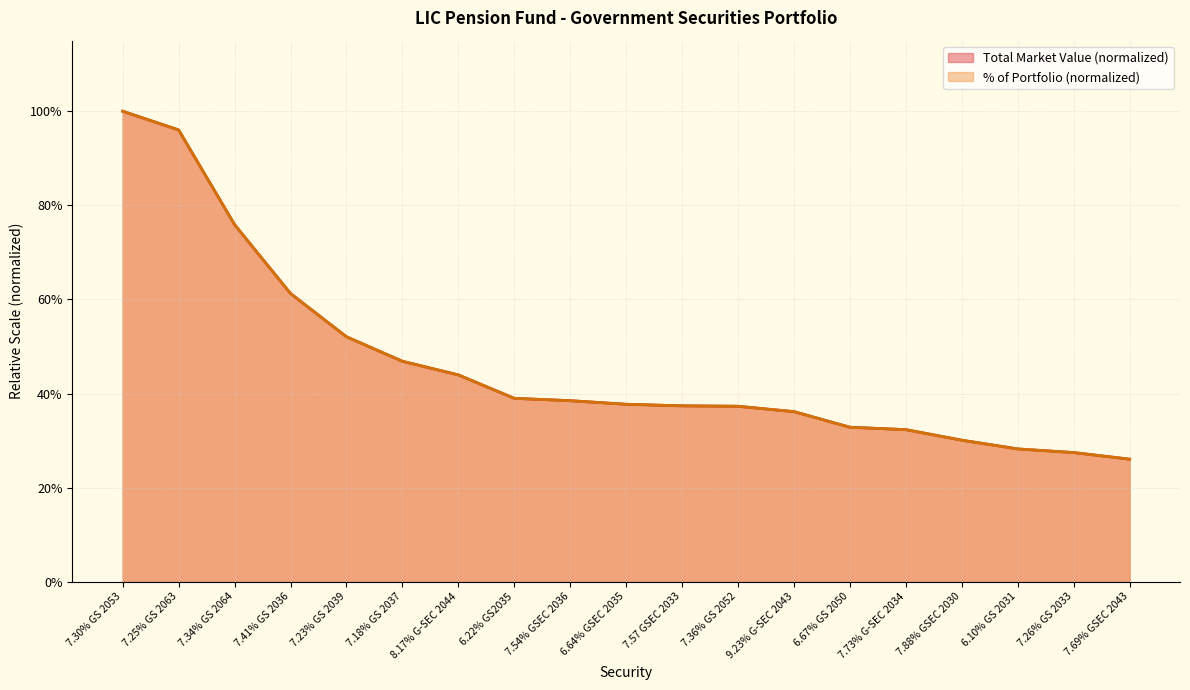

Which category has the highest value in the % OF PORTFOLIO series?

7.30% GS 2053